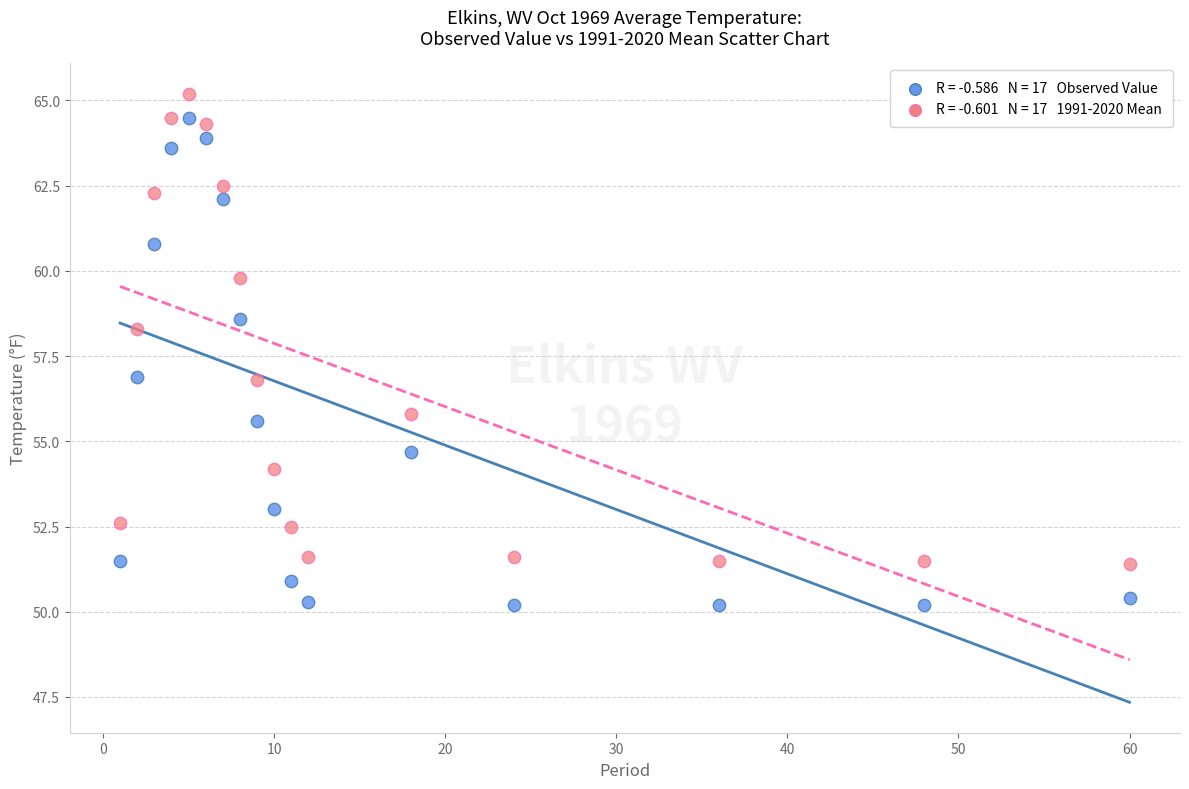

Across all data points, what is the range of Y values (max minus min)?

15.0